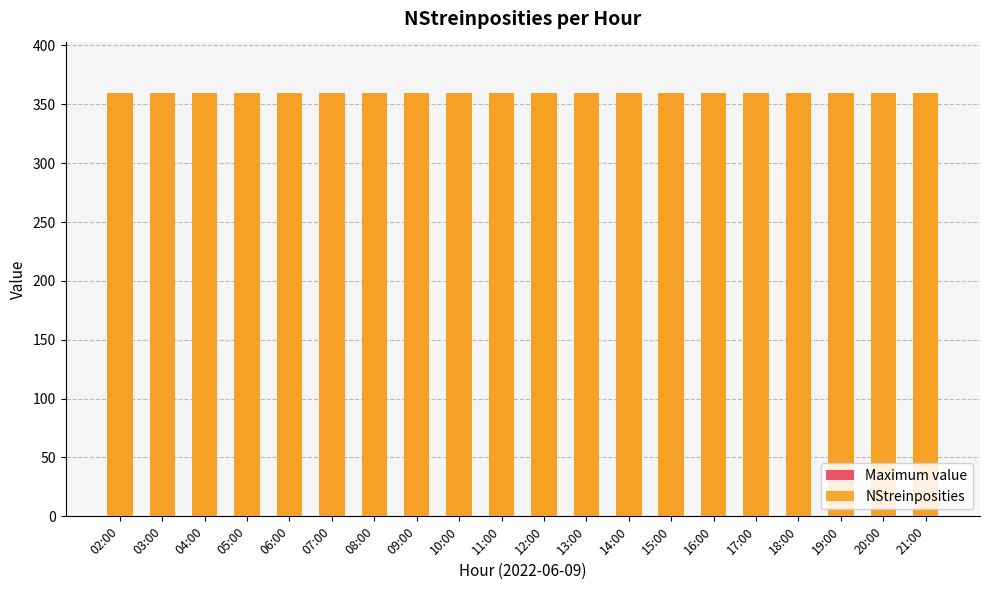

The chart shows a value of 360 at 11:00. True or false?

True